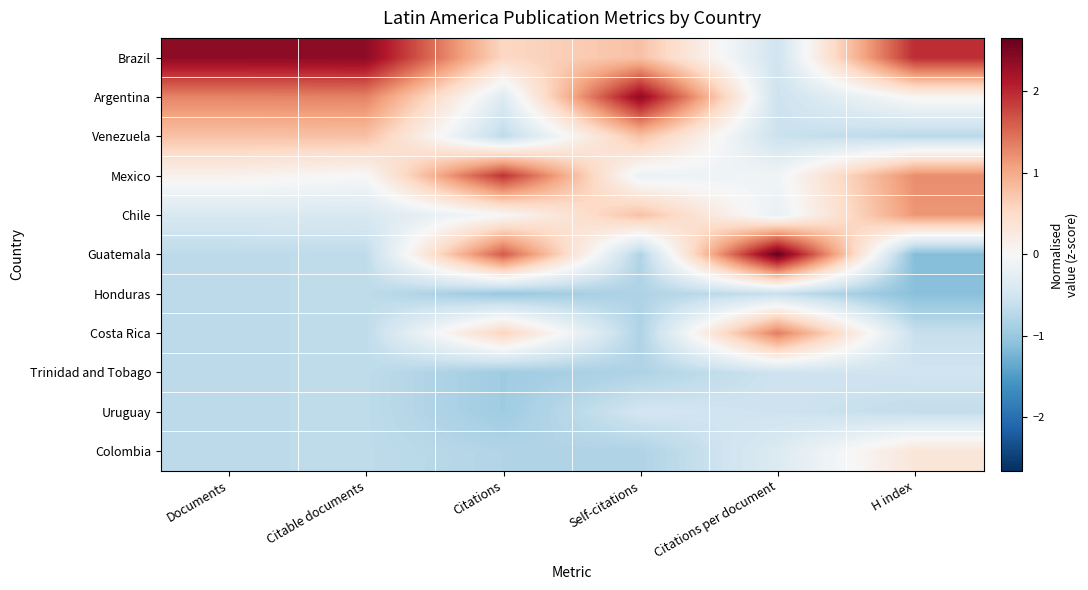

Which series changed the most between Documents and Citations per document?

Guatemala